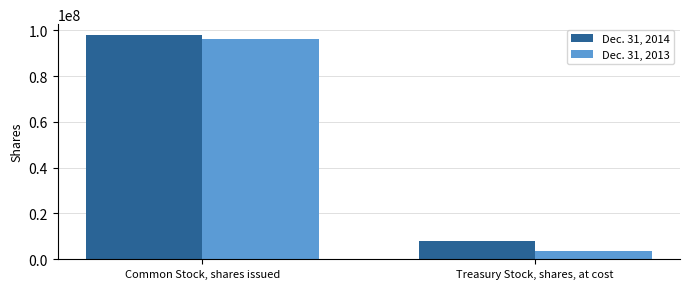

What position from the left is Common Stock, shares issued?

1